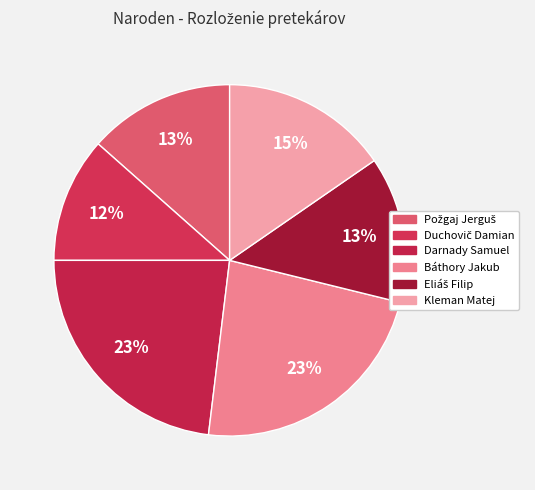

Does Požgaj Jerguš account for over 50% of the chart?

No